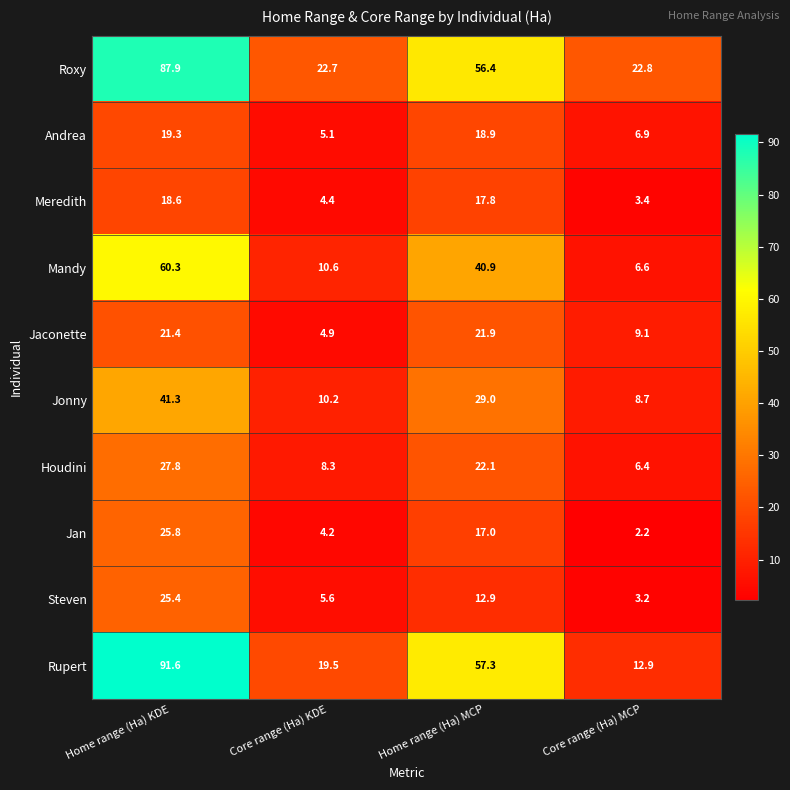

Which series has the widest spread of values?

Rupert